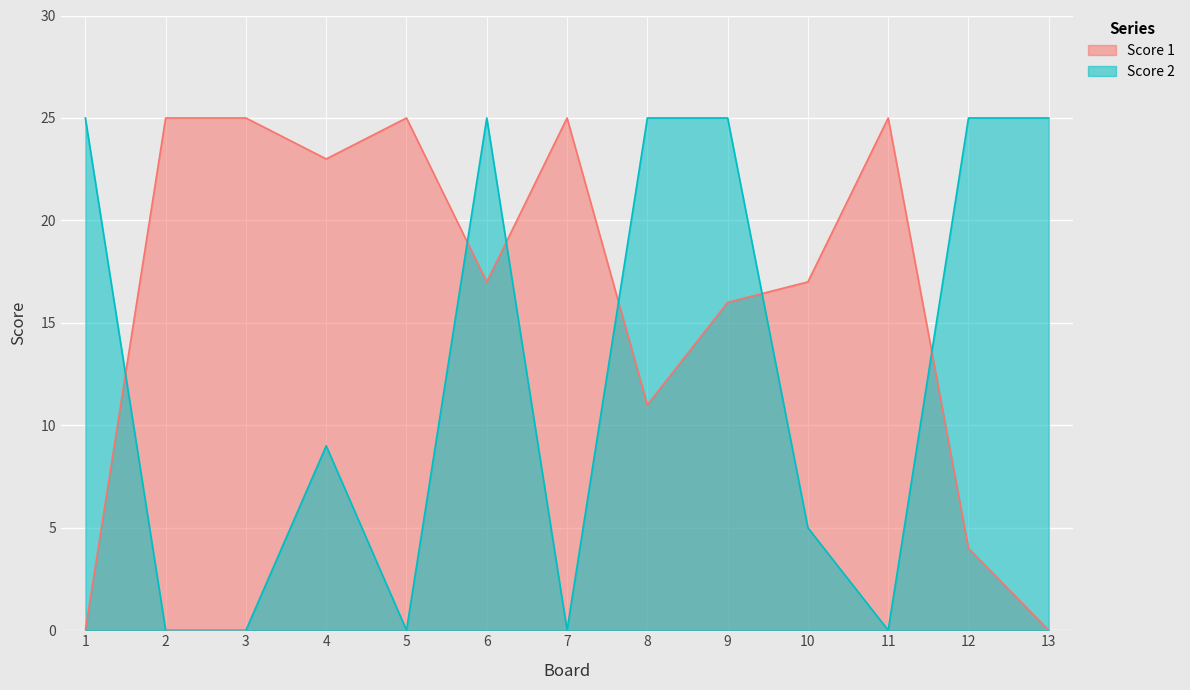

What is the average value of the Score 1 series?

16